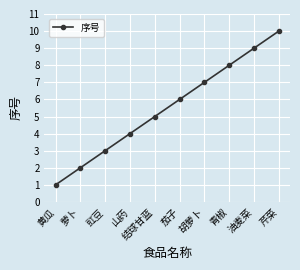

What is the minimum value shown in the chart?

1